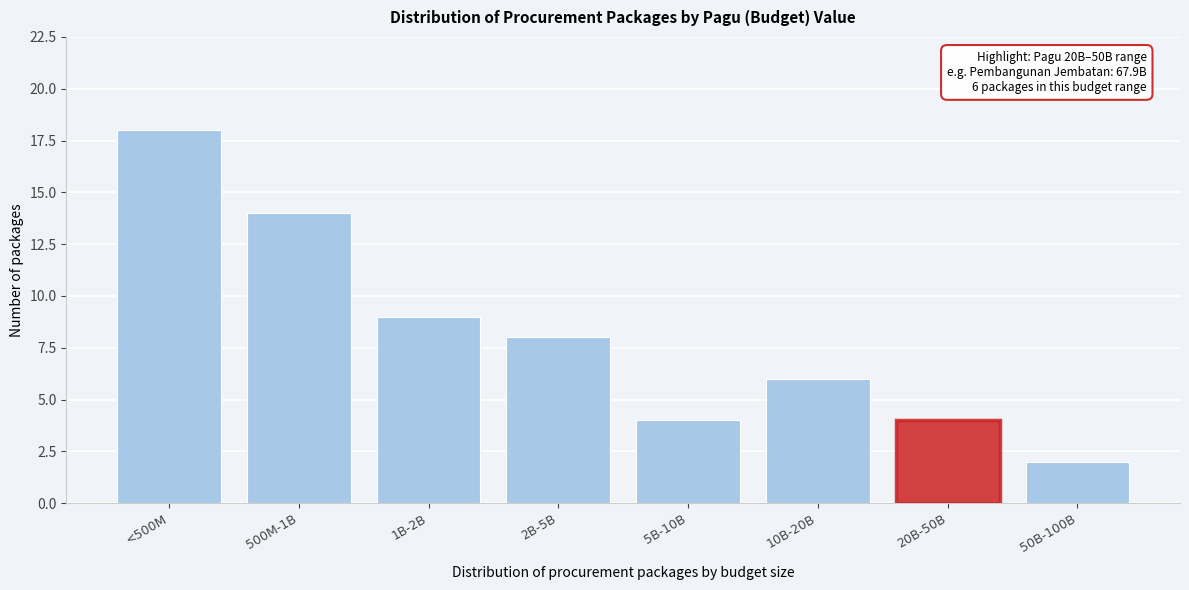

Reading left to right, transcribe all the data shown in this chart.

<500M=18	500M-1B=14	1B-2B=9	2B-5B=8	5B-10B=4	10B-20B=6	20B-50B=4	50B-100B=2